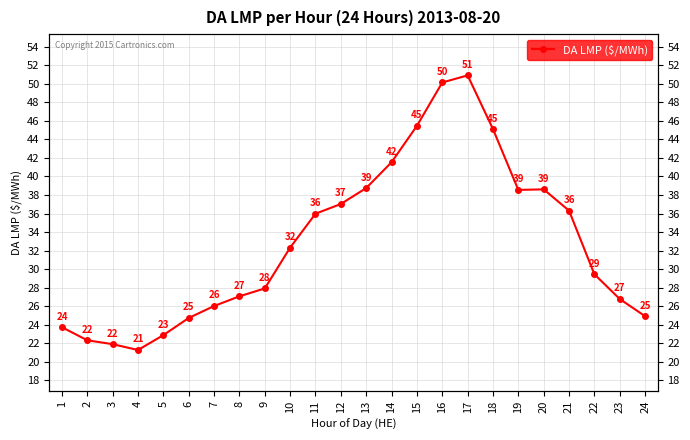

List the labels in order of value, largest first.

17, 16, 15, 18, 14, 13, 20, 19, 12, 21, 11, 10, 22, 9, 8, 23, 7, 24, 6, 1, 5, 2, 3, 4